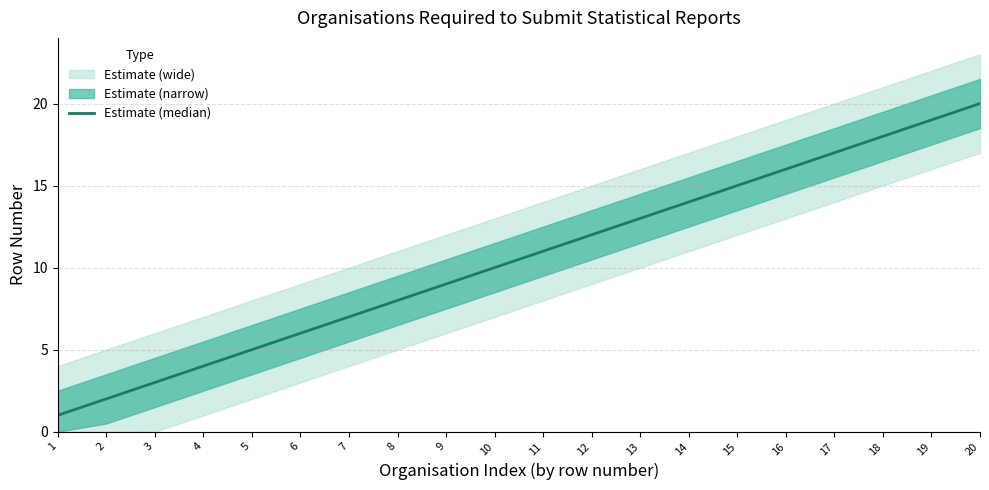

What is the change in value from 7 to 8?

+1